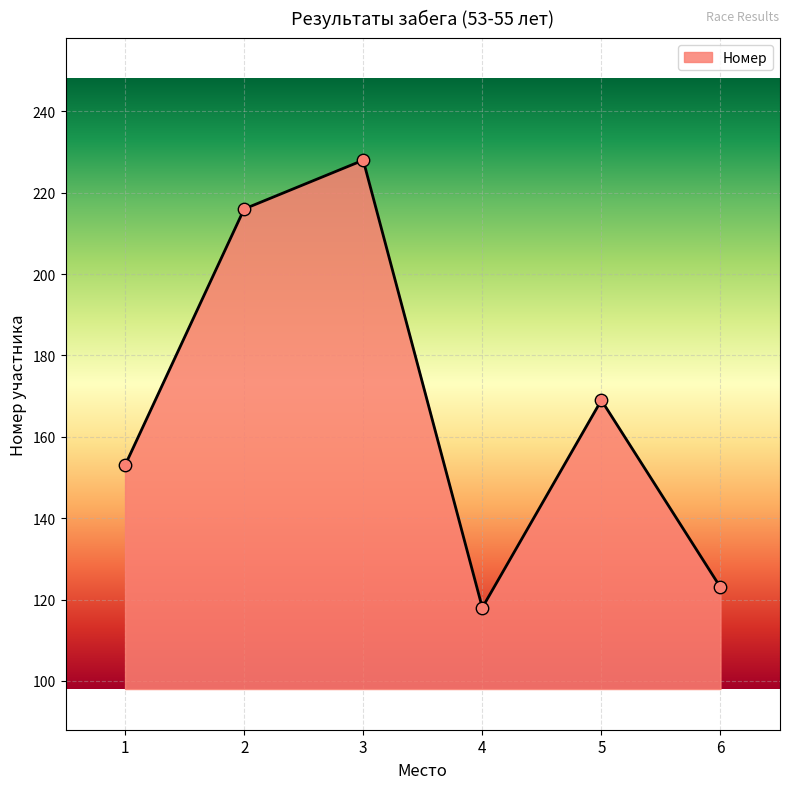

Which has a higher value, 6 or 5?

5